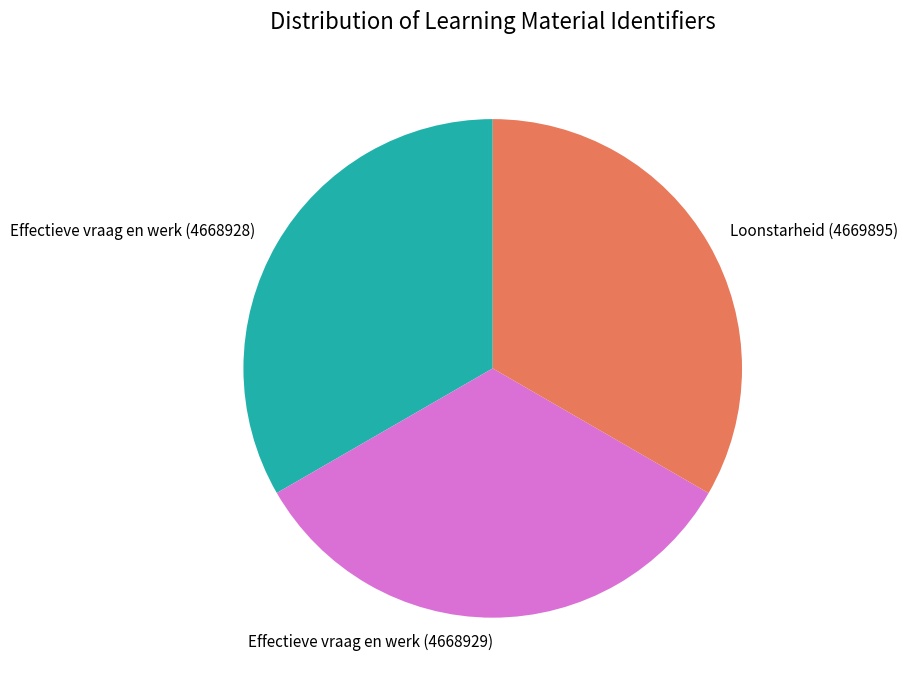

What is the ratio of the value at Loonstarheid (4669895) to the value at Effectieve vraag en werk (4668929)?

1.0